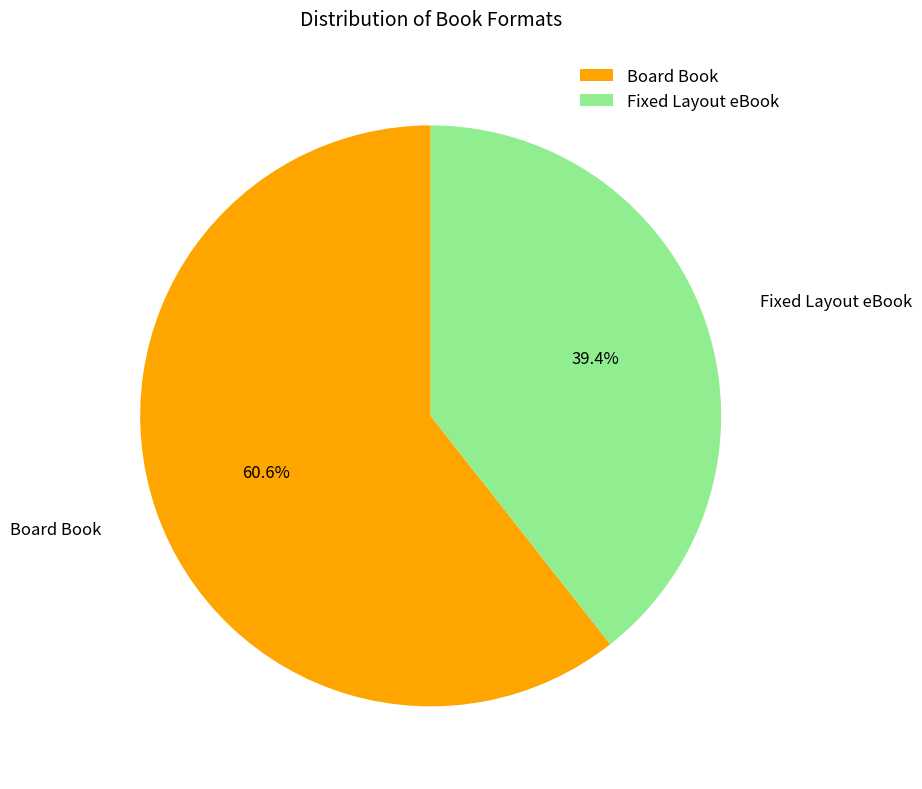

Is it true that Fixed Layout eBook is 51% of the pie?

False